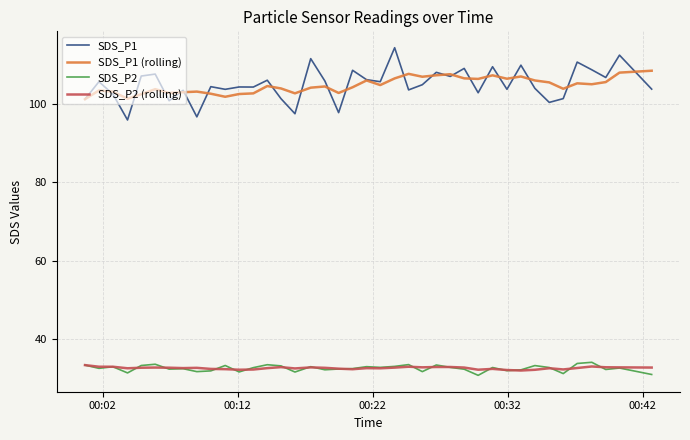

At how many categories does at least one series exceed 35?

40